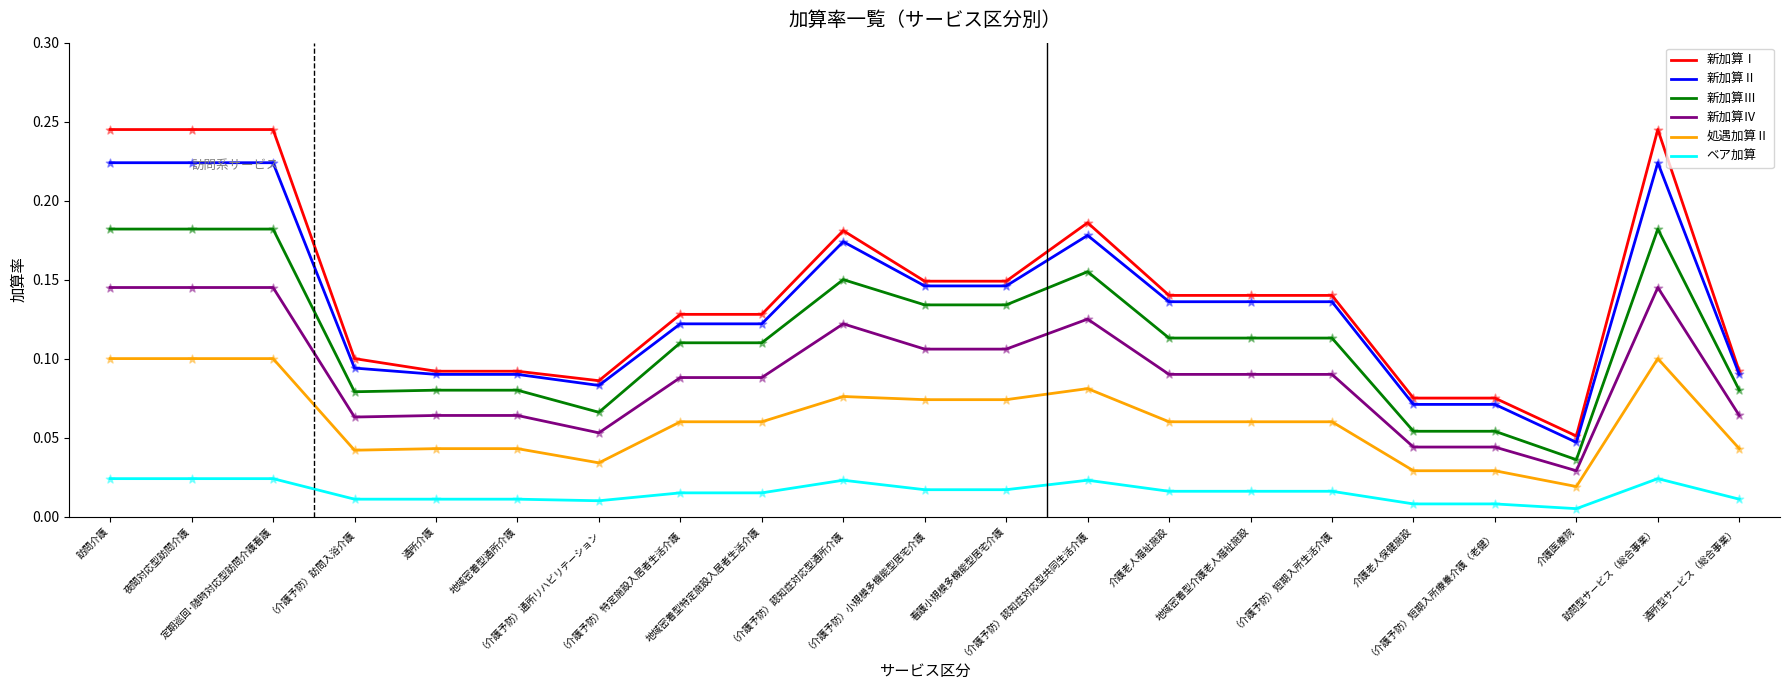

Which series has the widest spread of values?

新加算Ⅰ